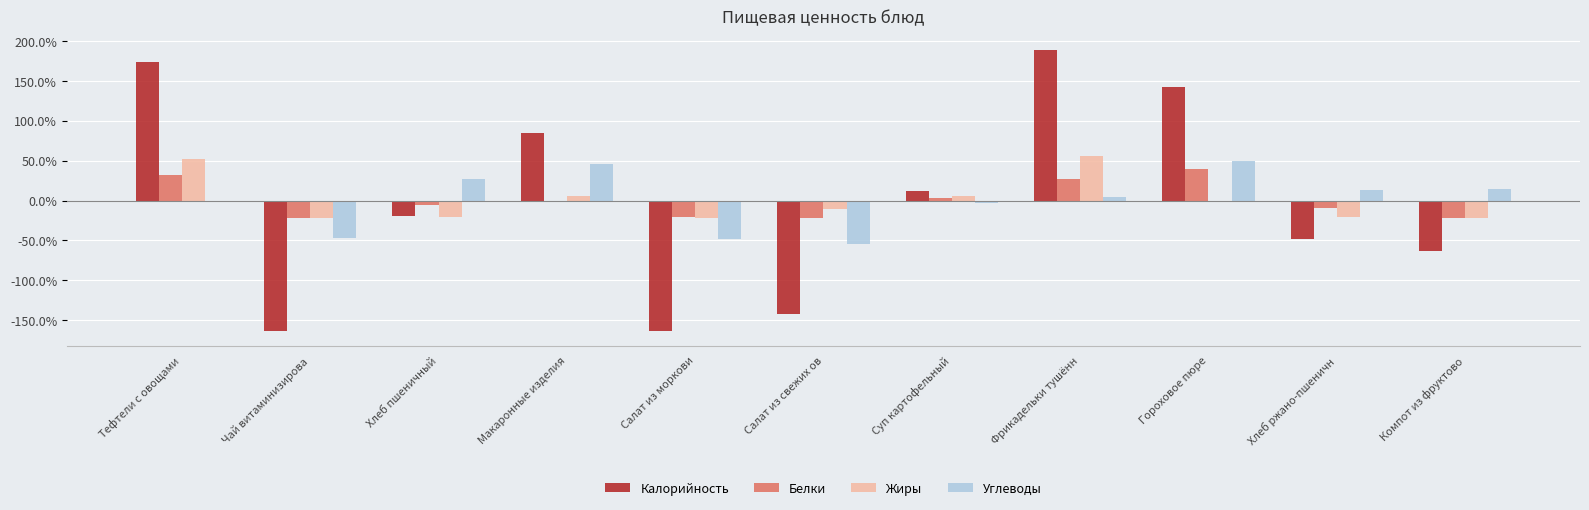

True or false: Белки has a value of 0.3 at Фрикадельки тушённ.

True